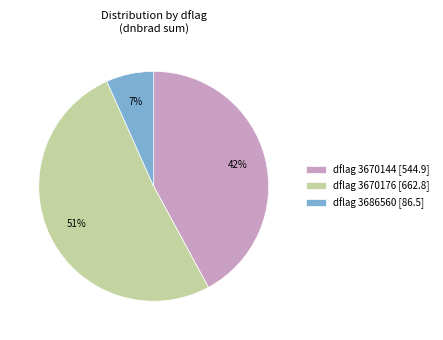

What is the majority slice?

dflag 3670176 [662.8]